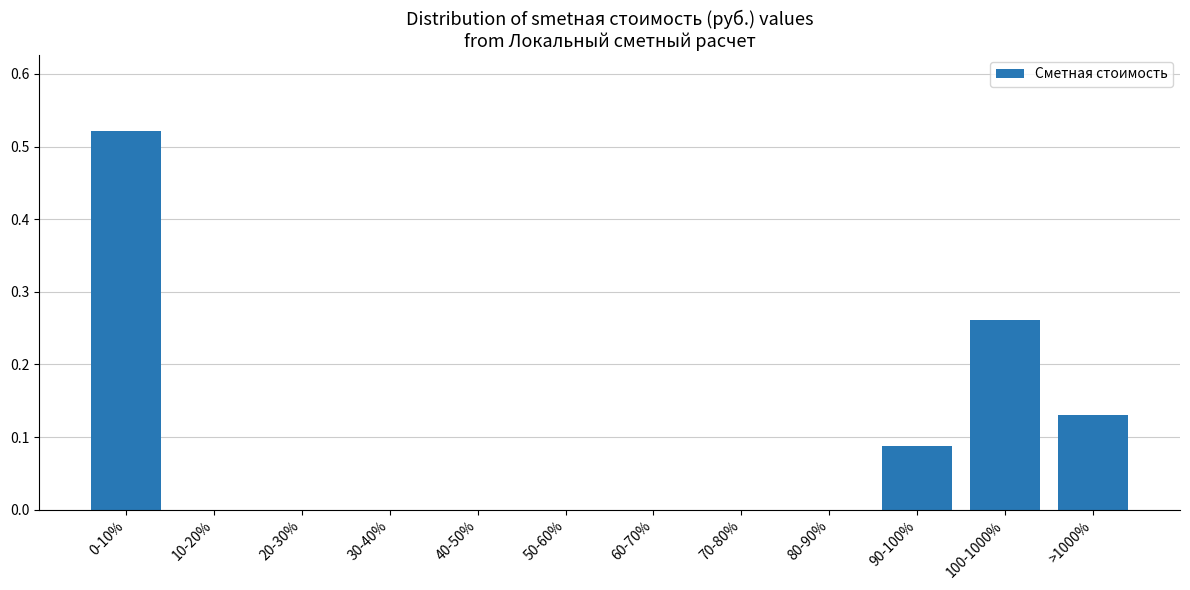

True or false: the data shows 0.0 at 30-40%.

True